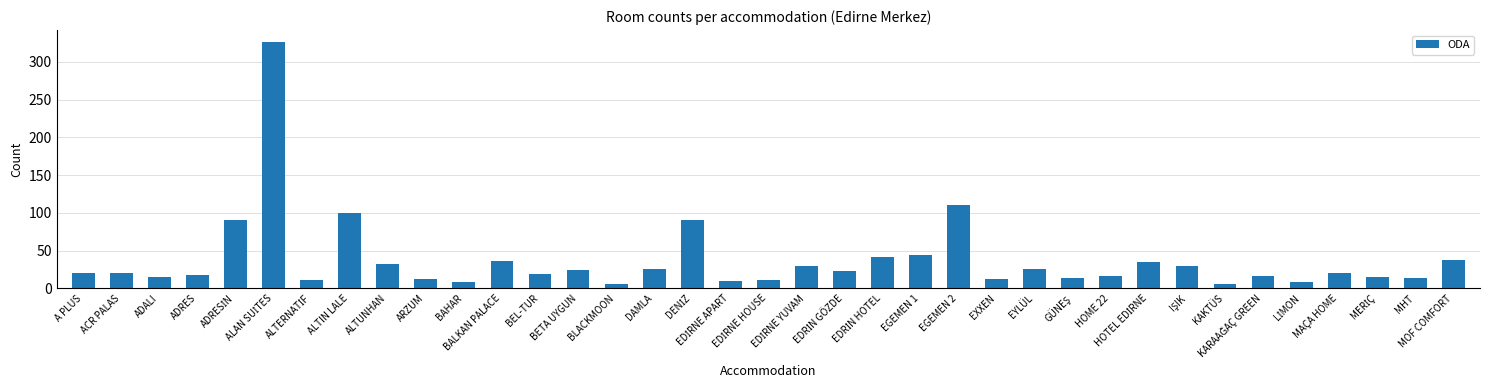

What is the difference between the maximum and minimum values?

320